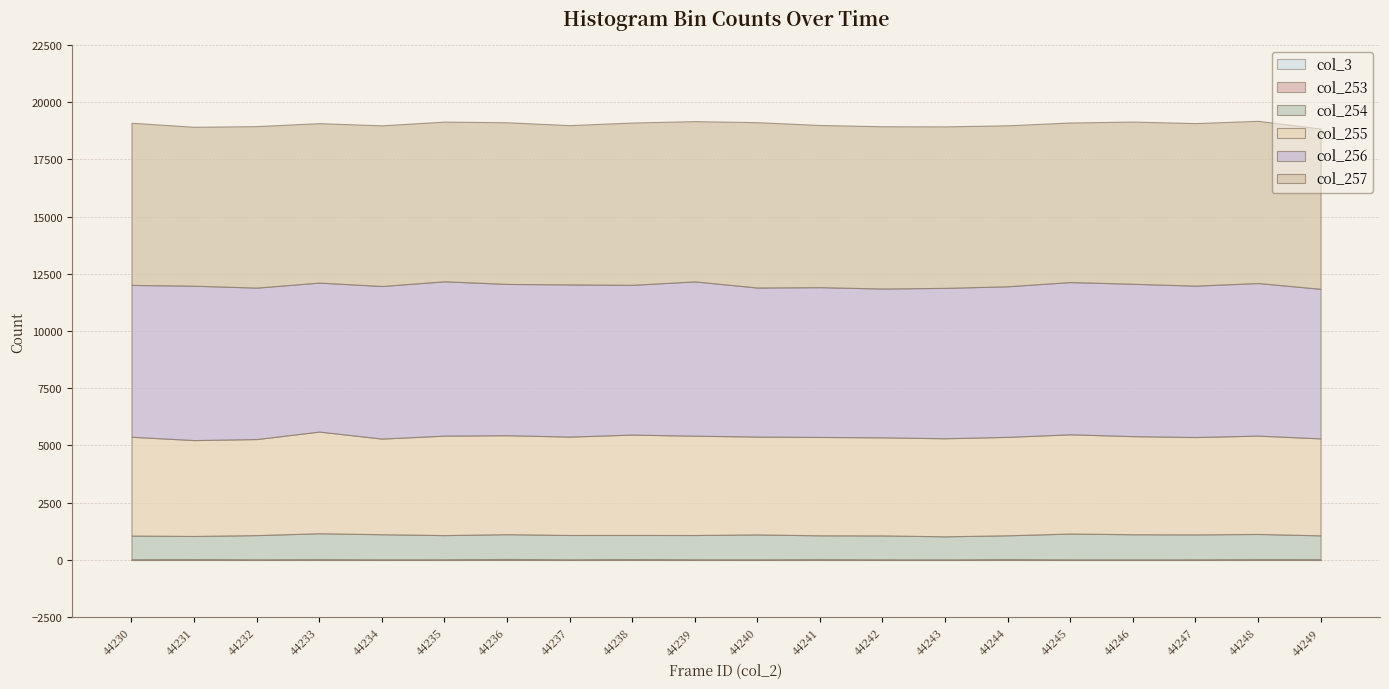

Reading right to left, extract all data points from this chart.

col_3: 44249=0	44248=0	44247=0	44246=0	44245=0	44244=0	44243=0	44242=0	44241=0	44240=0	44239=0	44238=0	44237=0	44236=0	44235=0	44234=0	44233=0	44232=0	44231=0	44230=0
col_253: 44249=30	44248=32	44247=23	44246=20	44245=21	44244=33	44243=20	44242=23	44241=31	44240=23	44239=25	44238=36	44237=24	44236=41	44235=26	44234=23	44233=31	44232=24	44231=35	44230=27
col_254: 44249=1042	44248=1102	44247=1091	44246=1101	44245=1131	44244=1041	44243=1011	44242=1046	44241=1043	44240=1090	44239=1062	44238=1053	44237=1064	44236=1083	44235=1057	44234=1099	44233=1133	44232=1059	44231=1011	44230=1036
col_255: 44249=4236	44248=4295	44247=4253	44246=4286	44245=4335	44244=4300	44243=4283	44242=4284	44241=4297	44240=4274	44239=4339	44238=4385	44237=4298	44236=4323	44235=4345	44234=4178	44233=4442	44232=4196	44231=4188	44230=4317
col_256: 44249=6534	44248=6666	44247=6613	44246=6655	44245=6650	44244=6578	44243=6569	44242=6501	44241=6543	44240=6511	44239=6739	44238=6542	44237=6648	44236=6608	44235=6742	44234=6664	44233=6507	44232=6615	44231=6743	44230=6632
col_257: 44249=6999	44248=7084	44247=7100	44246=7084	44245=6969	44244=7031	44243=7055	44242=7088	44241=7083	44240=7222	44239=7000	44238=7088	44237=6957	44236=7061	44235=6975	44234=7018	44233=6964	44232=7054	44231=6942	44230=7084